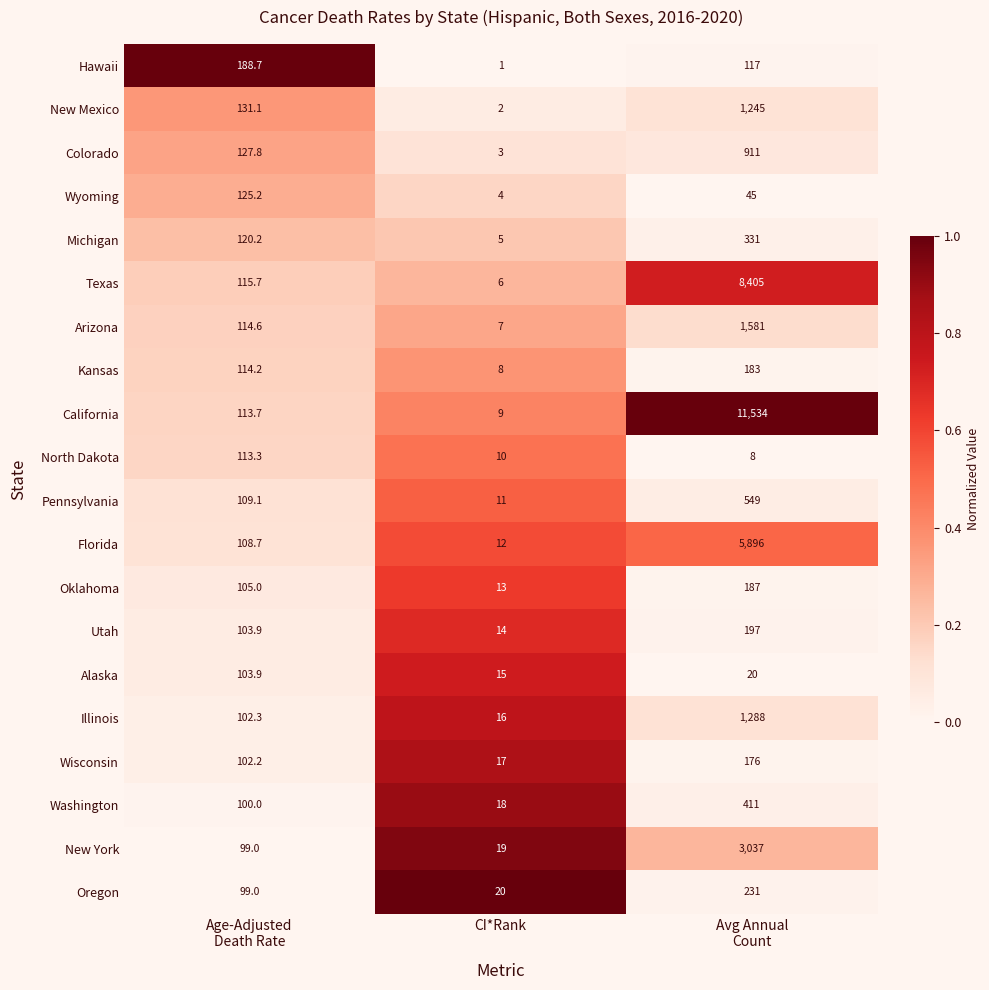

The Oregon series shows 27.4 at CI*Rank. True or false?

False